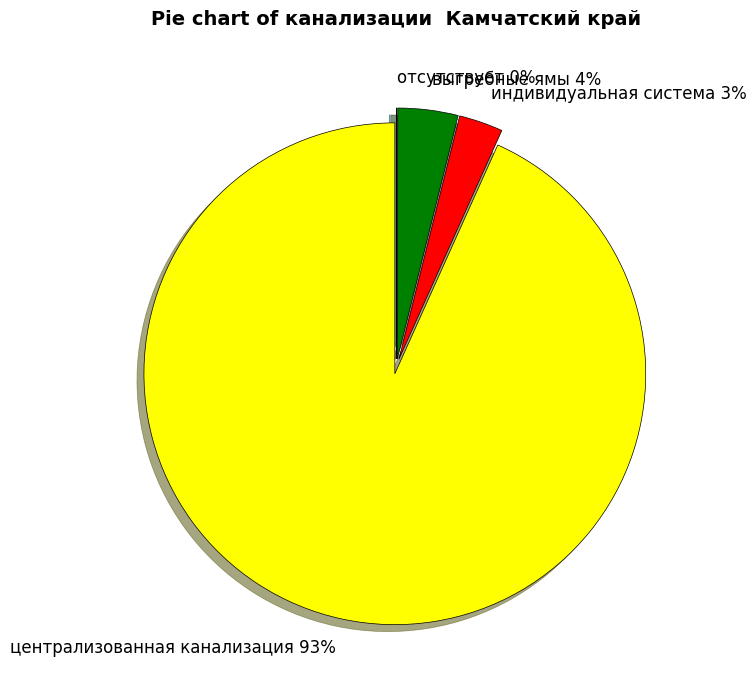

What is the change in value from через систему труб в выгребные ямы to система канализации отсутствует?

-3.8